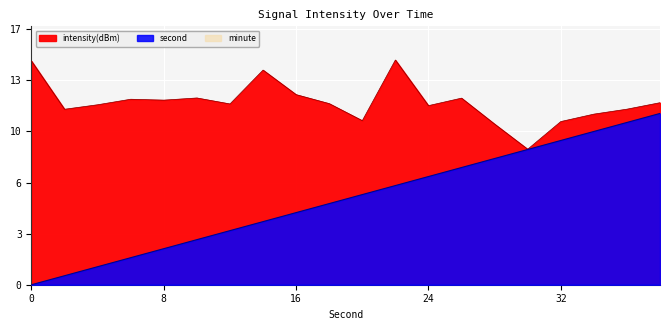

Rank the series by their maximum value, from lowest to highest.

second, intensity(dBm)